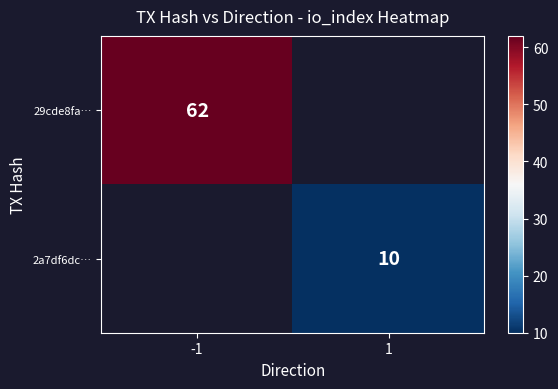

Is it true that 2a7df6dc… equals 10 at 1?

True